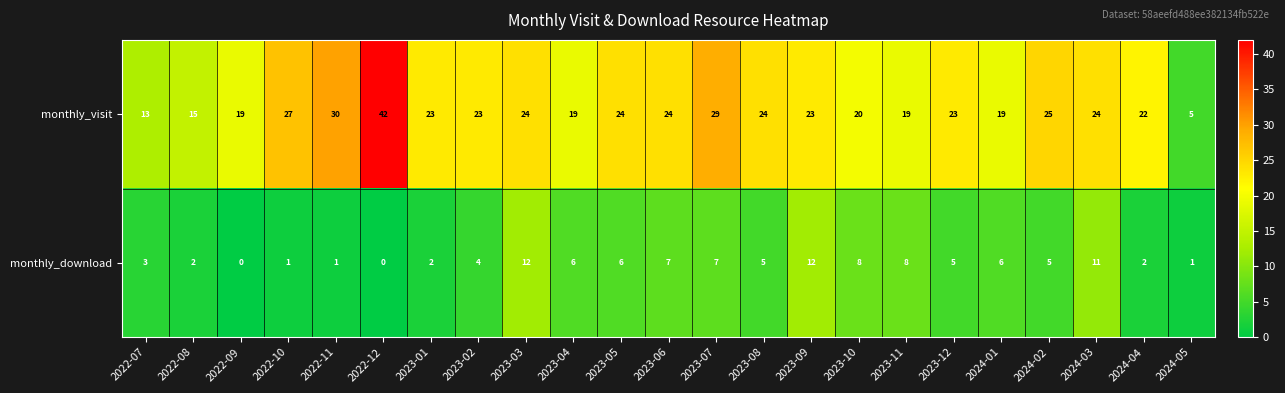

Is it true that monthly_download equals 7 at 2022-12?

False